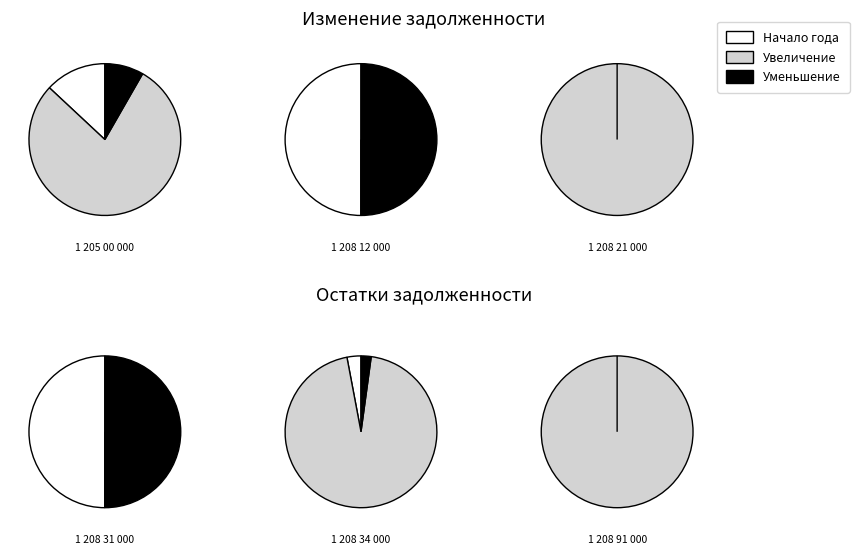

Which series has the widest spread of values?

увеличение (всего)